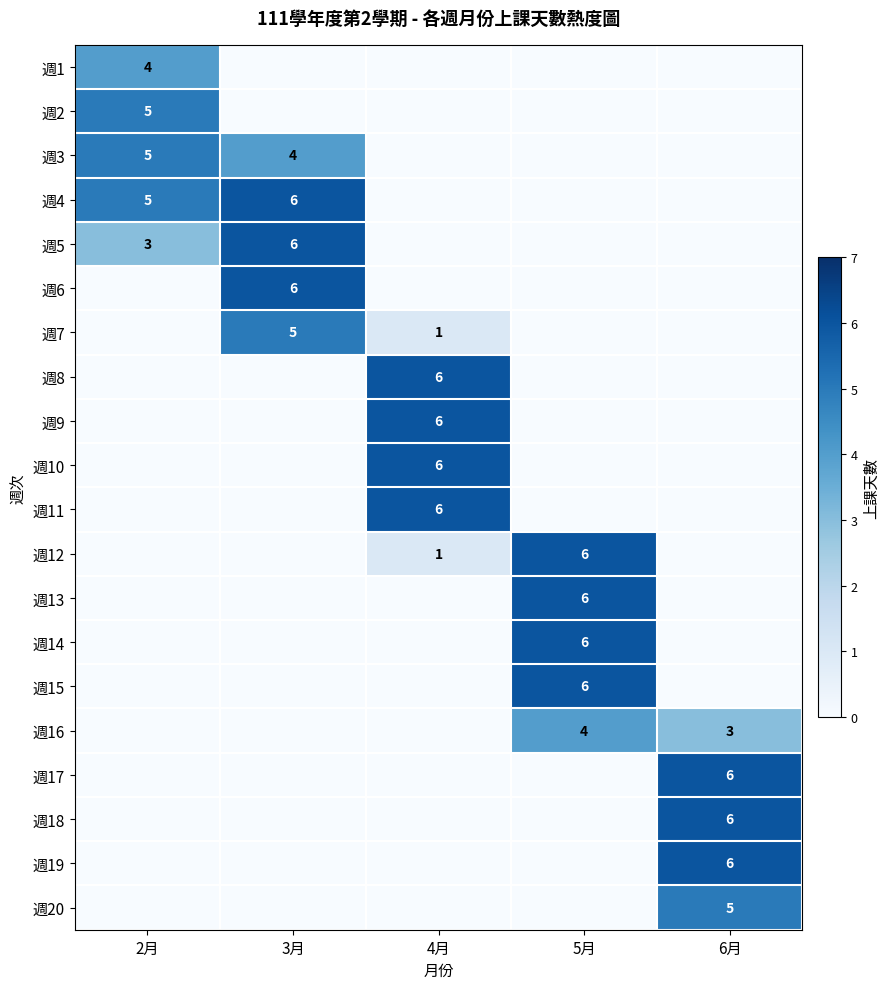

What is the total value across all series at 3月?

27